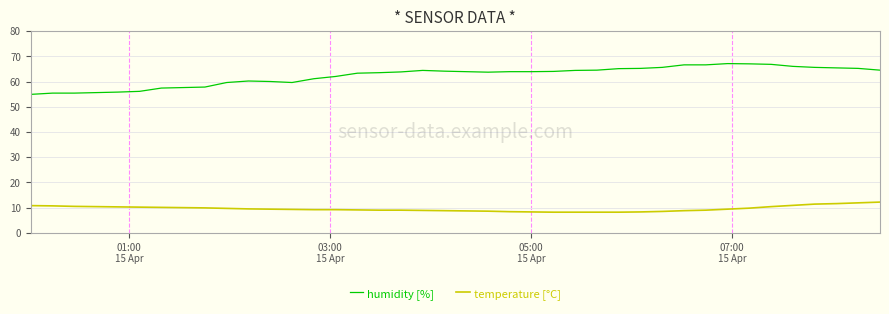

Which series has the largest range (max minus min)?

humidity [%]